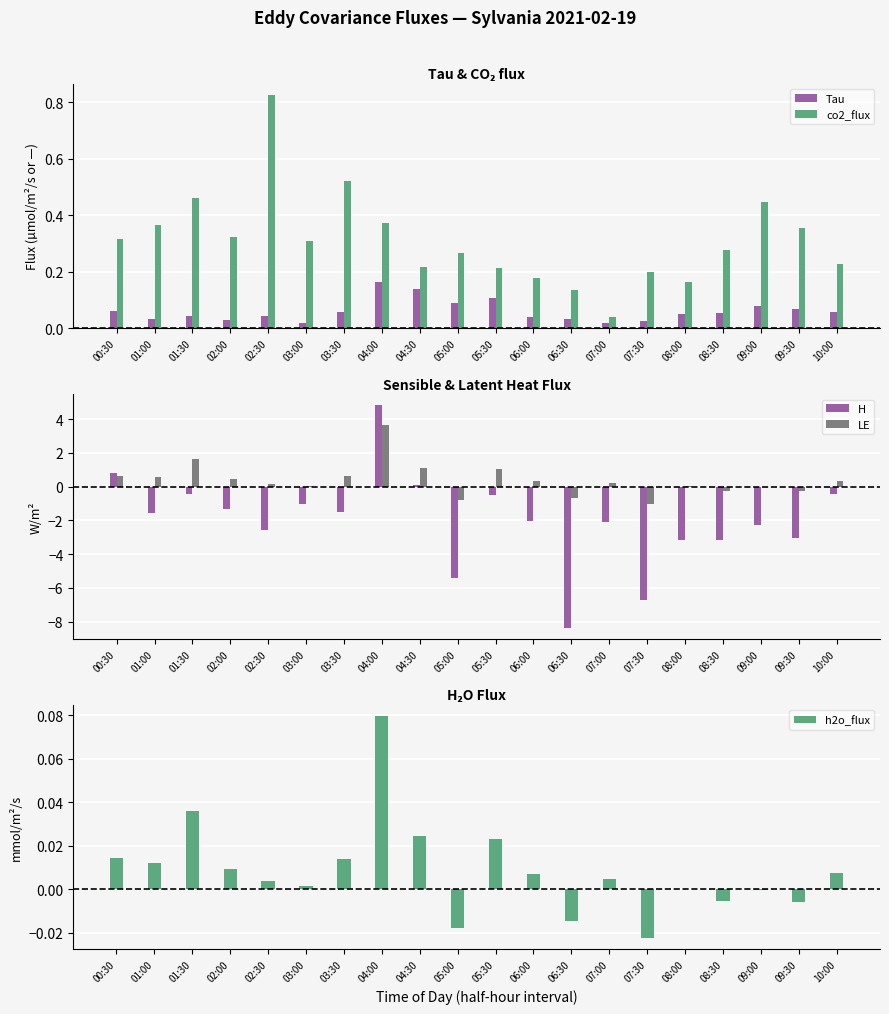

Reading left to right, list all the values displayed in this chart.

Tau: 00:30=0.1	01:00=0.0	01:30=0.0	02:00=0.0	02:30=0.0	03:00=0.0	03:30=0.1	04:00=0.2	04:30=0.1	05:00=0.1	05:30=0.1	06:00=0.0	06:30=0.0	07:00=0.0	07:30=0.0	08:00=0.1	08:30=0.1	09:00=0.1	09:30=0.1	10:00=0.1
co2_flux: 00:30=0.3	01:00=0.4	01:30=0.5	02:00=0.3	02:30=0.8	03:00=0.3	03:30=0.5	04:00=0.4	04:30=0.2	05:00=0.3	05:30=0.2	06:00=0.2	06:30=0.1	07:00=0.0	07:30=0.2	08:00=0.2	08:30=0.3	09:00=0.4	09:30=0.4	10:00=0.2
H: 00:30=0.8	01:00=-1.5	01:30=-0.4	02:00=-1.3	02:30=-2.6	03:00=-1.0	03:30=-1.5	04:00=4.8	04:30=0.1	05:00=-5.4	05:30=-0.5	06:00=-2.0	06:30=-8.4	07:00=-2.1	07:30=-6.7	08:00=-3.2	08:30=-3.1	09:00=-2.2	09:30=-3.0	10:00=-0.4
LE: 00:30=0.7	01:00=0.5	01:30=1.6	02:00=0.4	02:30=0.2	03:00=0.1	03:30=0.6	04:00=3.6	04:30=1.1	05:00=-0.8	05:30=1.0	06:00=0.3	06:30=-0.7	07:00=0.2	07:30=-1.0	08:00=0.0	08:30=-0.3	09:00=-0.0	09:30=-0.3	10:00=0.3
h2o_flux: 00:30=0.0	01:00=0.0	01:30=0.0	02:00=0.0	02:30=0.0	03:00=0.0	03:30=0.0	04:00=0.1	04:30=0.0	05:00=-0.0	05:30=0.0	06:00=0.0	06:30=-0.0	07:00=0.0	07:30=-0.0	08:00=0.0	08:30=-0.0	09:00=-0.0	09:30=-0.0	10:00=0.0